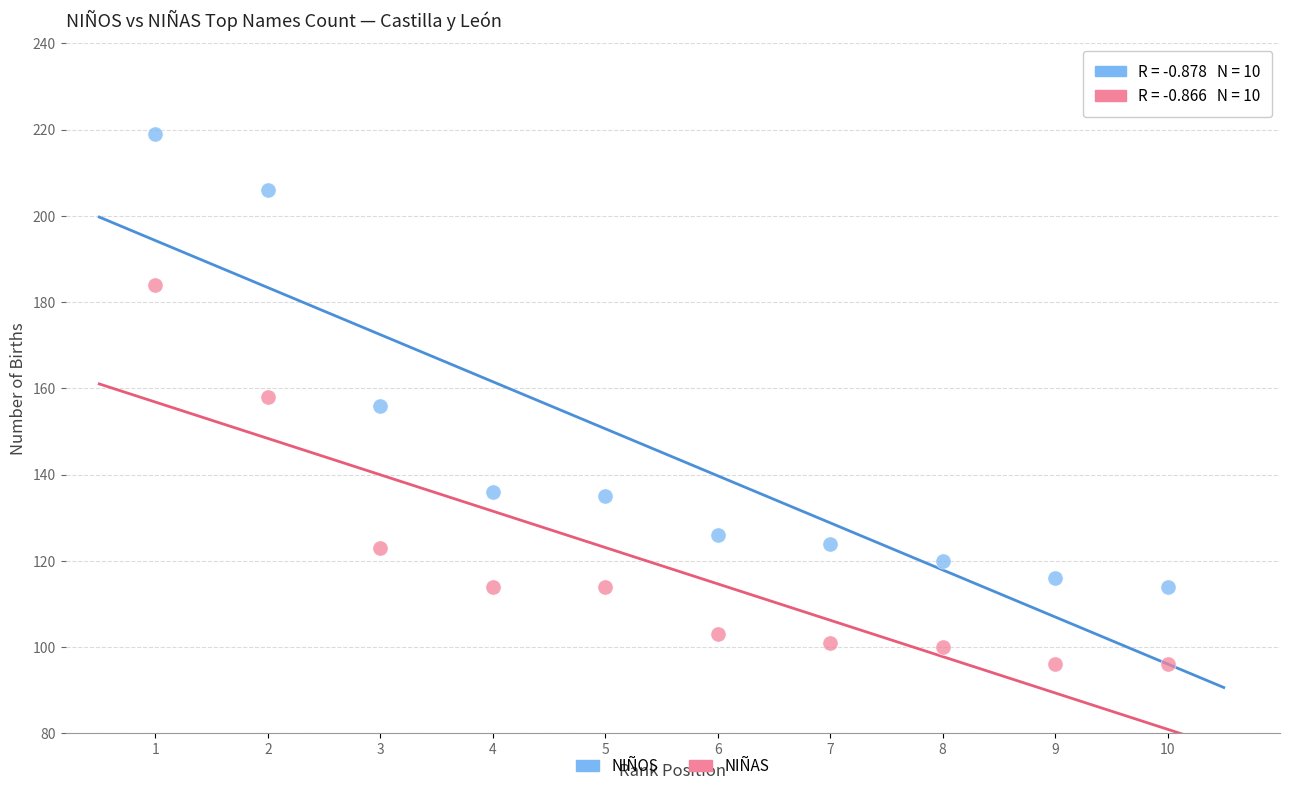

Across all data points, what is the range of Y values (max minus min)?

123